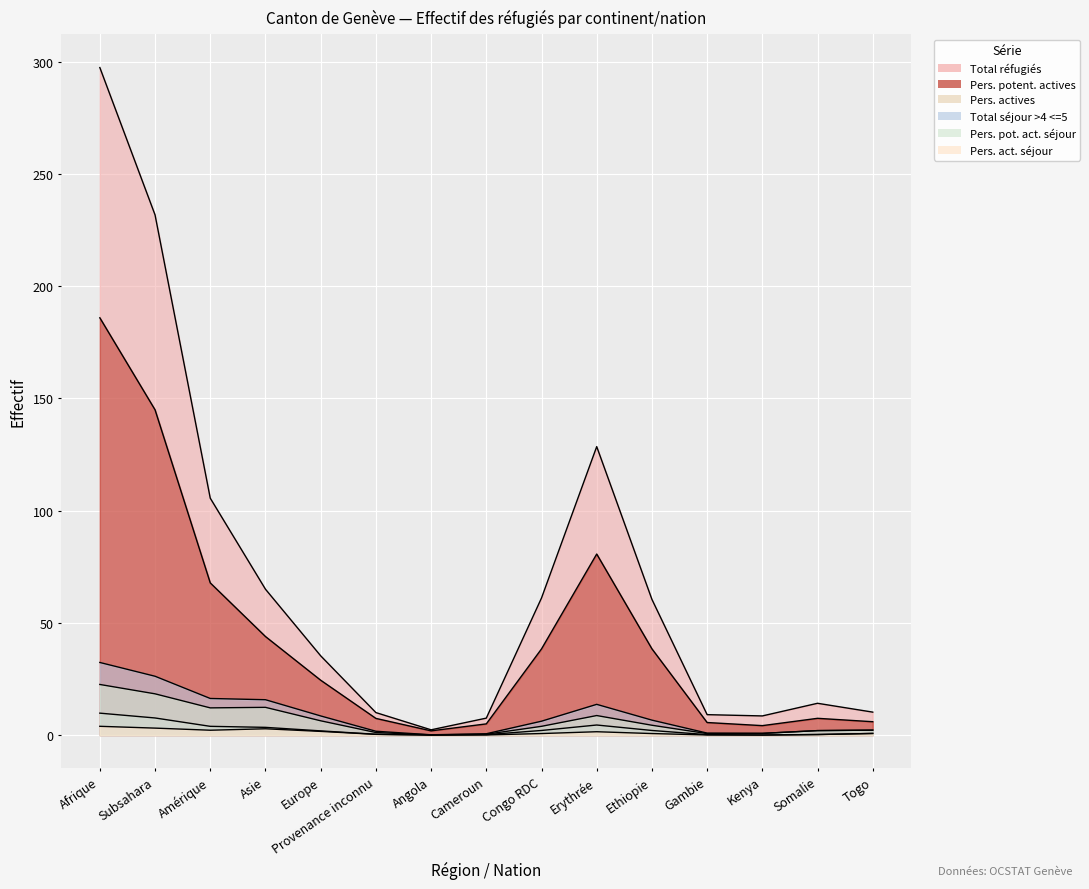

Which series has the widest spread of values?

Total réfugiés